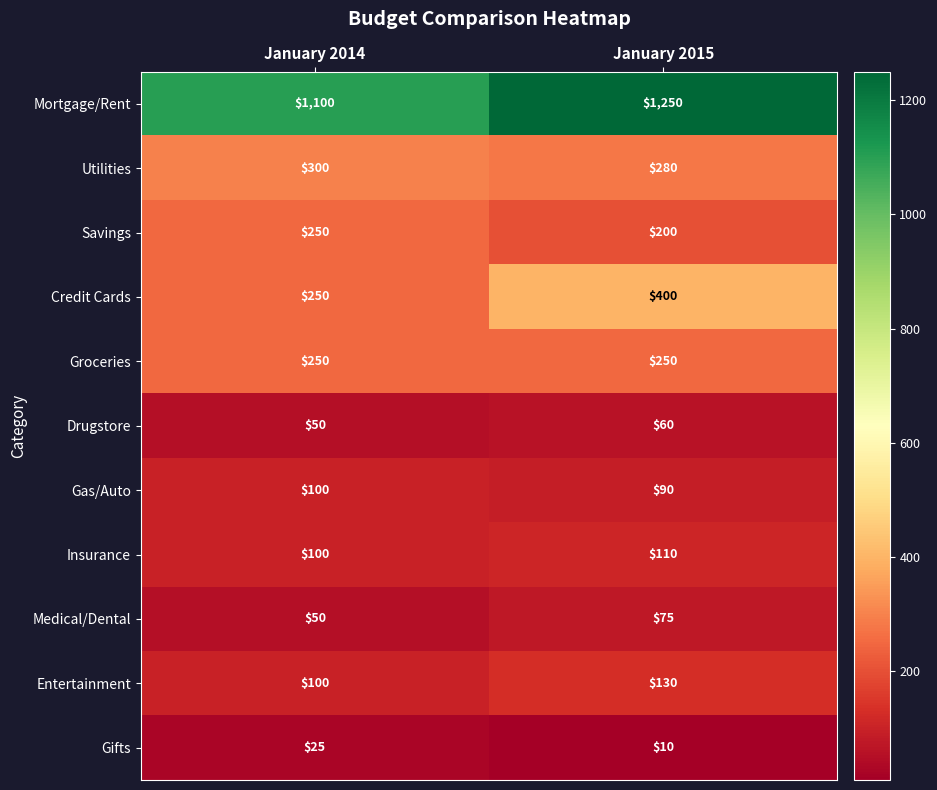

Which series has the largest total across all categories?

Mortgage/Rent